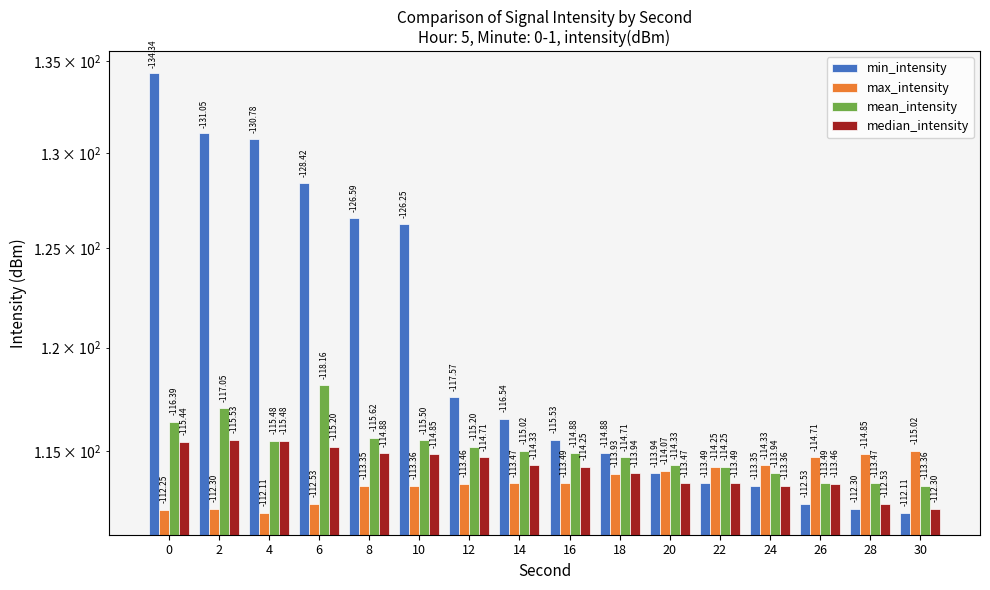

What is the value of the min_intensity bar at the 5th from the left?

126.6